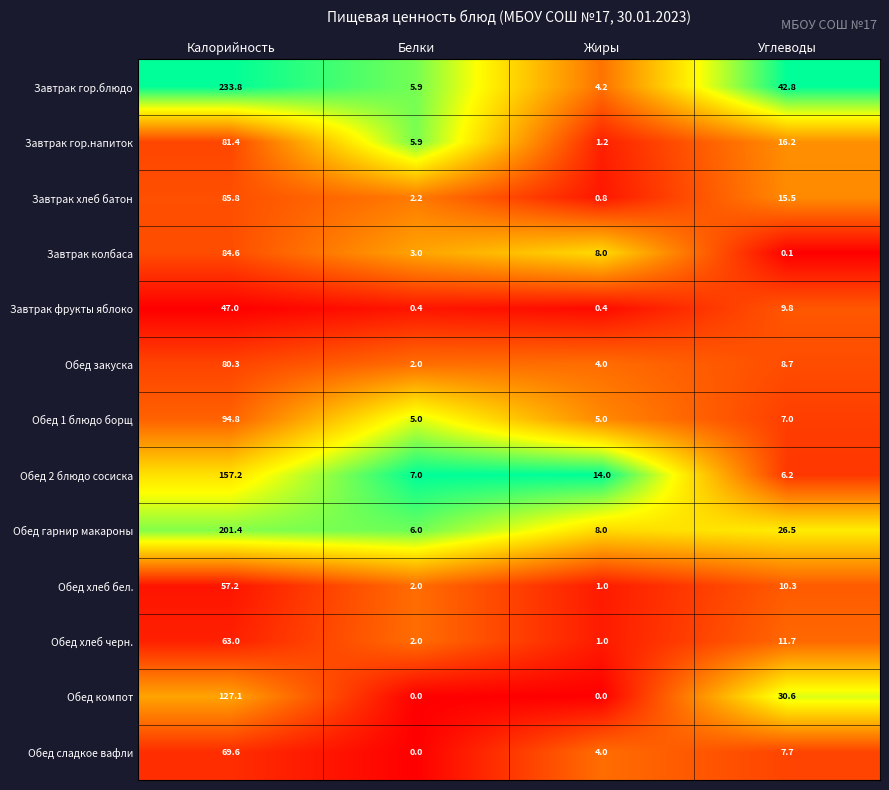

At which label does Завтрак хлеб батон first exceed 15?

Калорийность